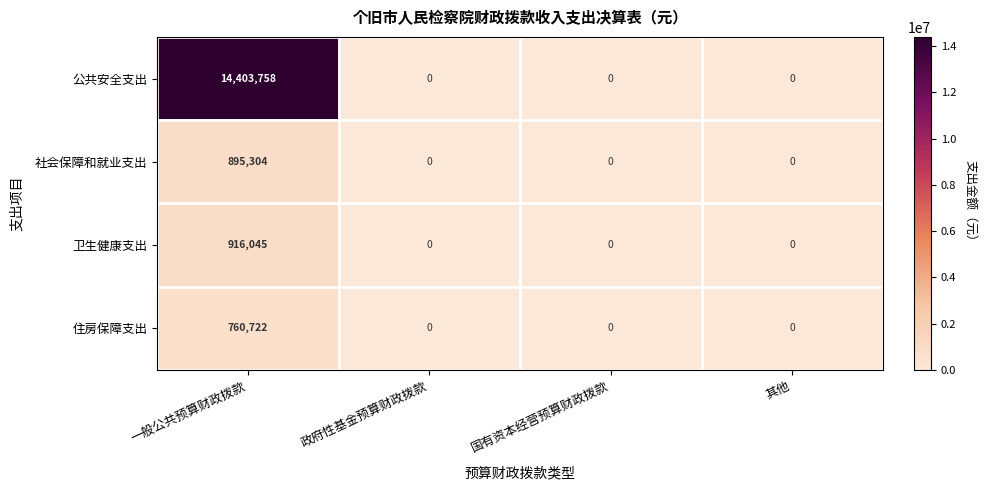

At which category is the sum across all series the highest?

一般公共预算财政拨款